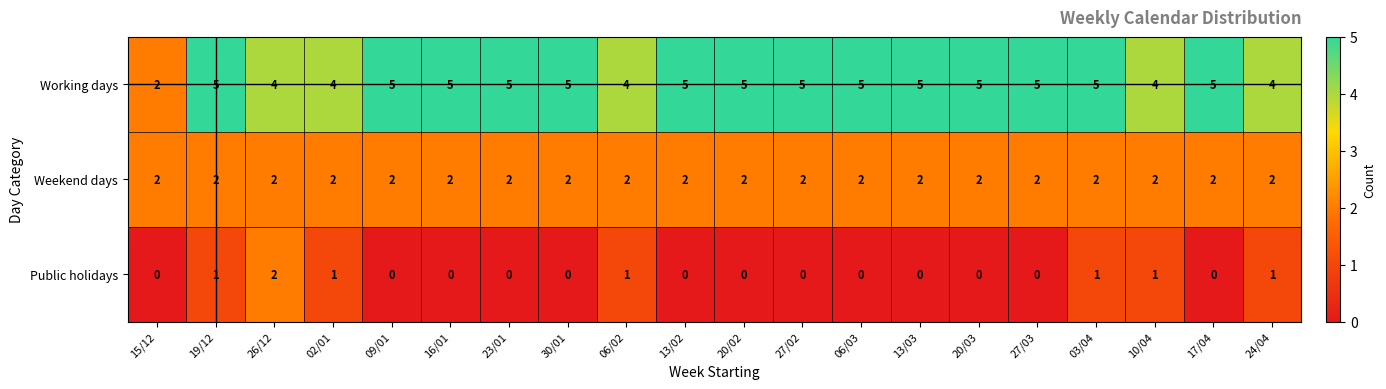

The Working days series shows 4 at 06/02. True or false?

True